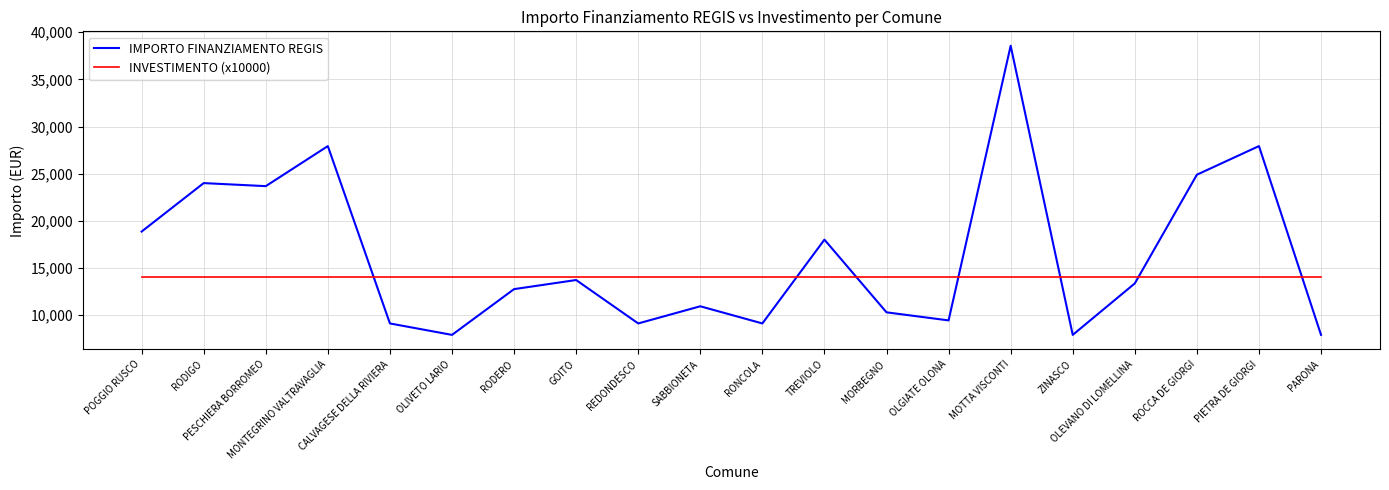

Does the chart display data point markers on the line(s)?

No